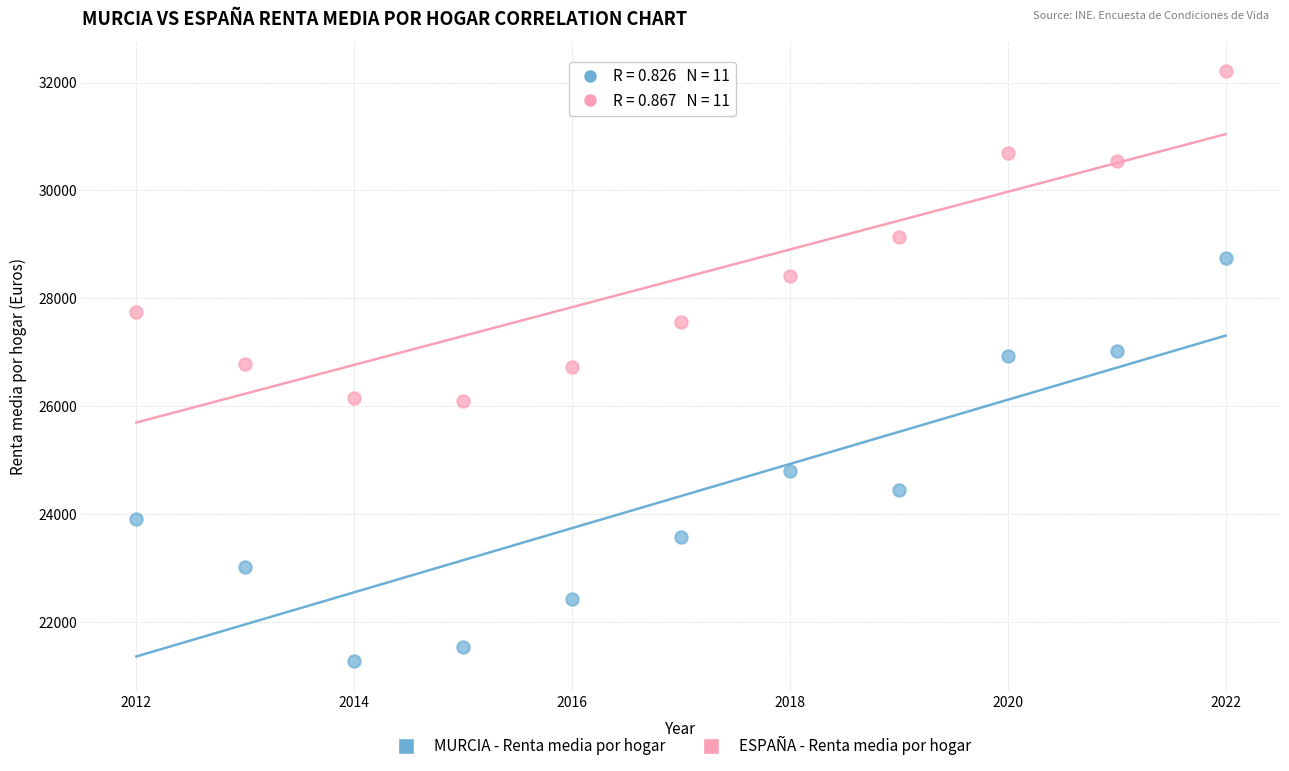

Which series reaches the maximum Y coordinate?

ESPAÑA - Renta media por hogar